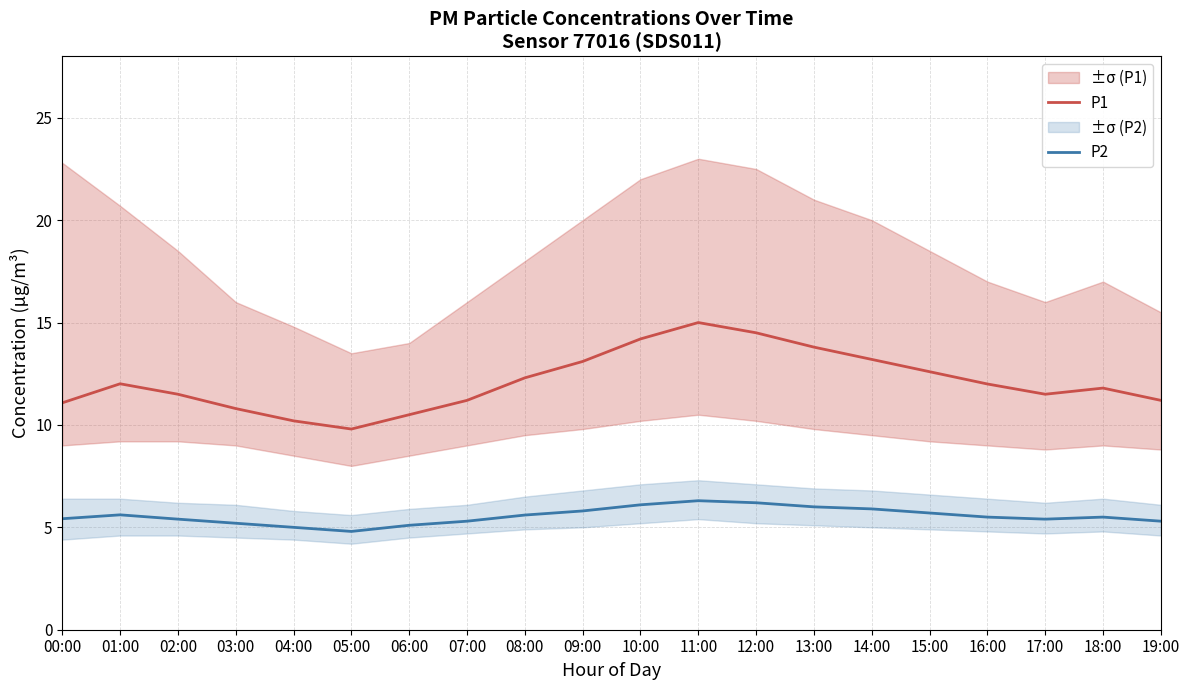

Reading left to right, what are all the values shown in this chart?

P1: 00:00=11.1	01:00=12.0	02:00=11.5	03:00=10.8	04:00=10.2	05:00=9.8	06:00=10.5	07:00=11.2	08:00=12.3	09:00=13.1	10:00=14.2	11:00=15.0	12:00=14.5	13:00=13.8	14:00=13.2	15:00=12.6	16:00=12.0	17:00=11.5	18:00=11.8	19:00=11.2
P2: 00:00=5.4	01:00=5.6	02:00=5.4	03:00=5.2	04:00=5.0	05:00=4.8	06:00=5.1	07:00=5.3	08:00=5.6	09:00=5.8	10:00=6.1	11:00=6.3	12:00=6.2	13:00=6.0	14:00=5.9	15:00=5.7	16:00=5.5	17:00=5.4	18:00=5.5	19:00=5.3